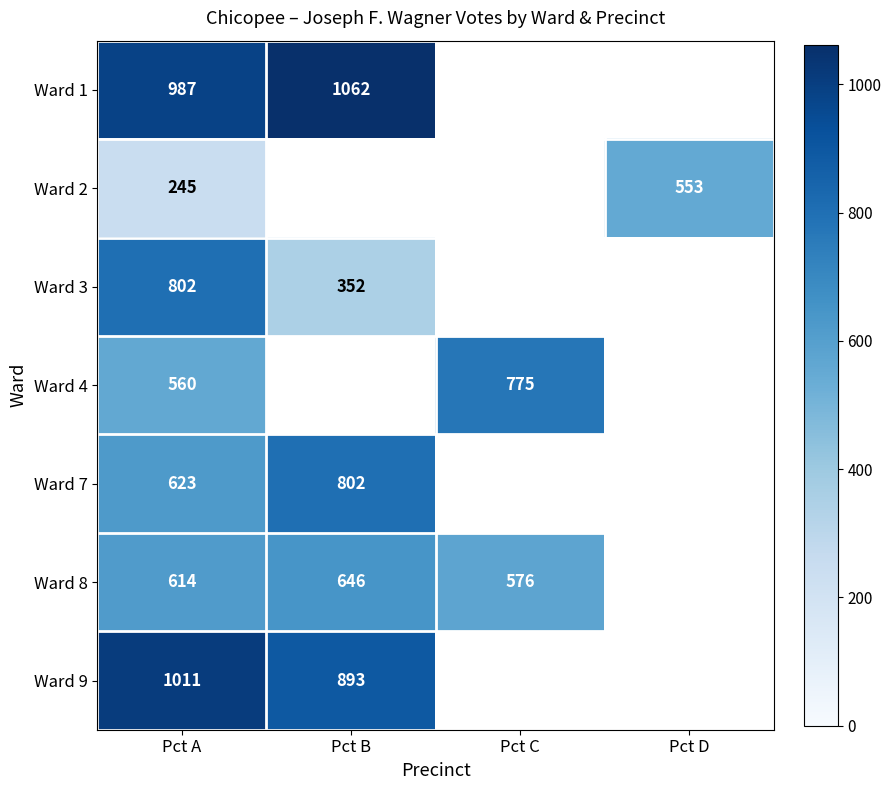

What is the difference between the highest and lowest values at Pct A?

766